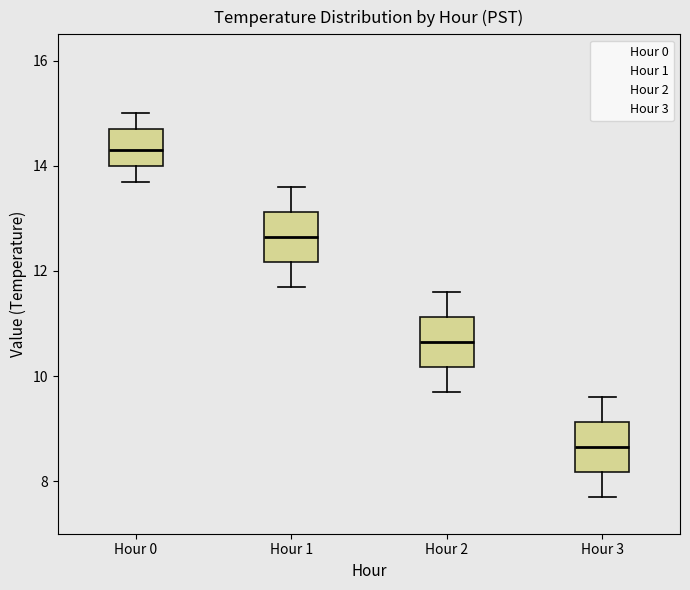

Where does the median line of the box for Hour 2 sit on the y-axis? The values are not printed on the chart, so give them approximately, as read against the axis.

10.6